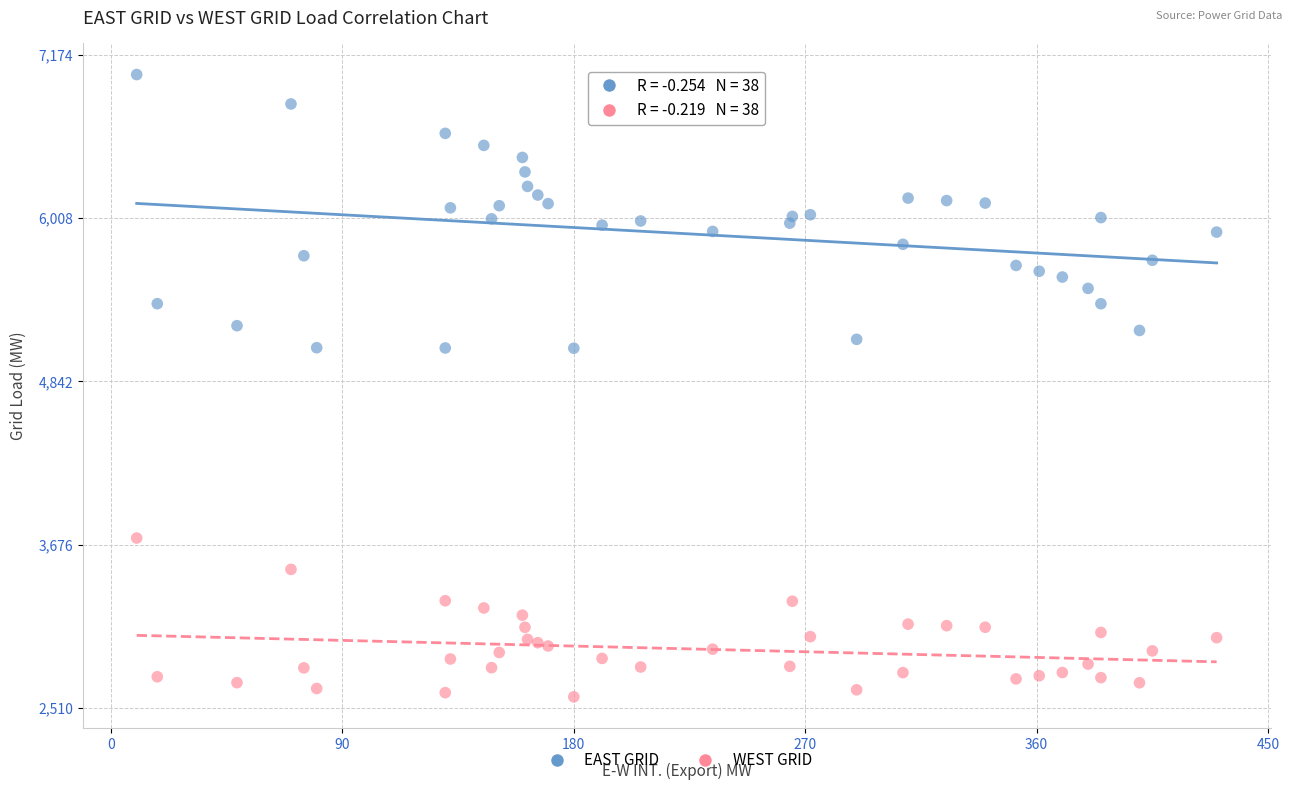

Which series has the widest spread of Y values?

EAST GRID